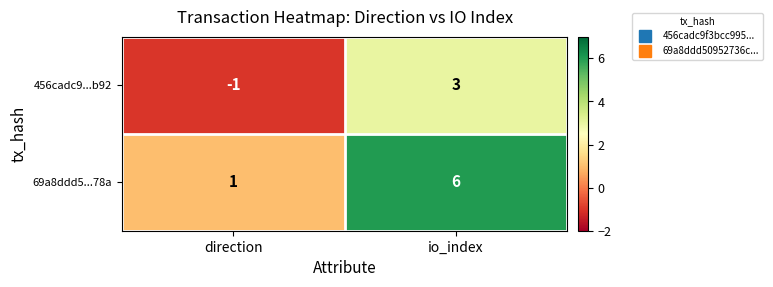

What is the difference between the highest and lowest values at direction?

2